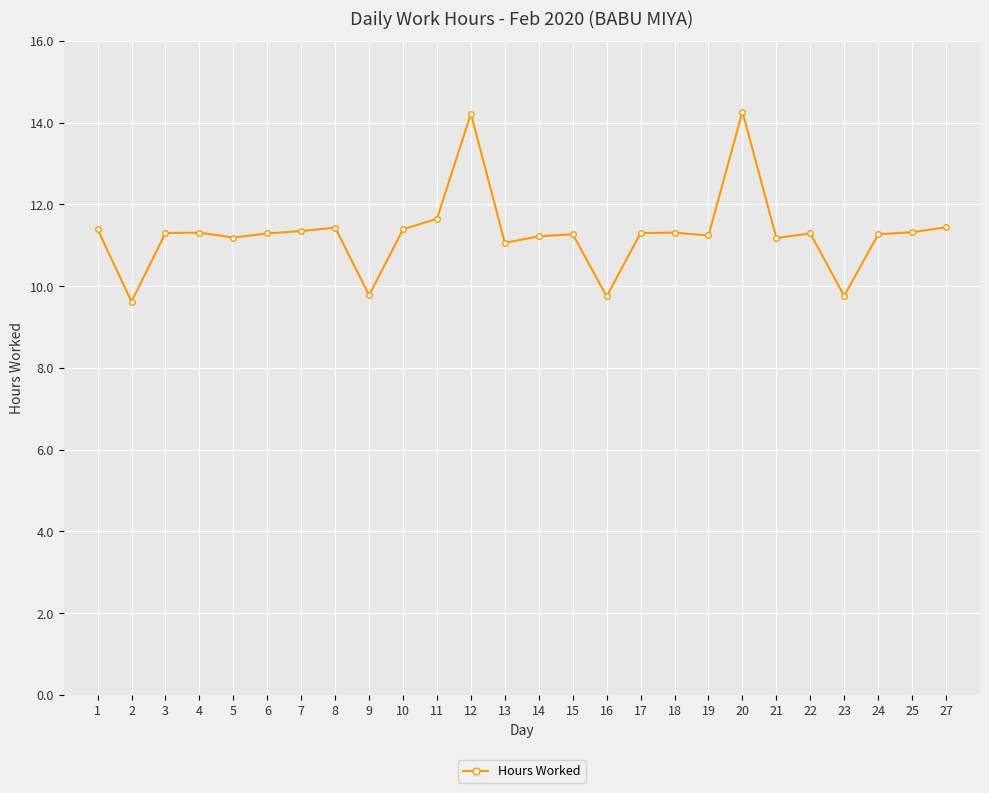

Is this an area chart (filled region under the line)?

No